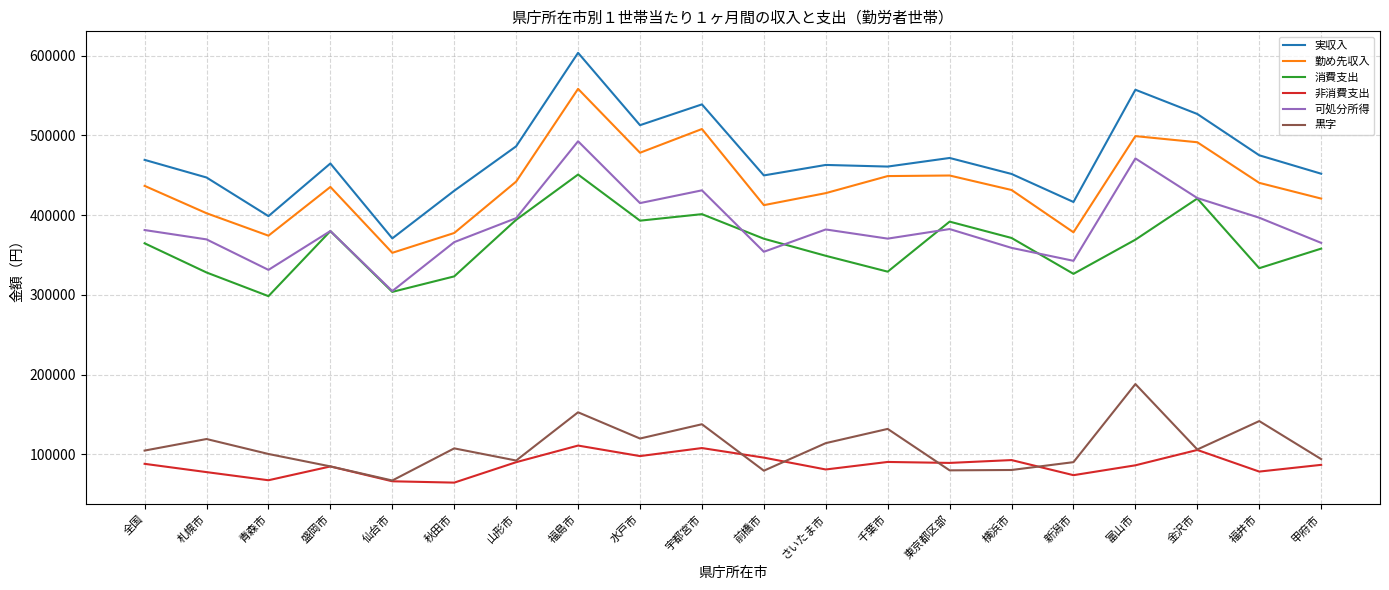

The value of 実収入 at 山形市 is 486196. True or false?

True